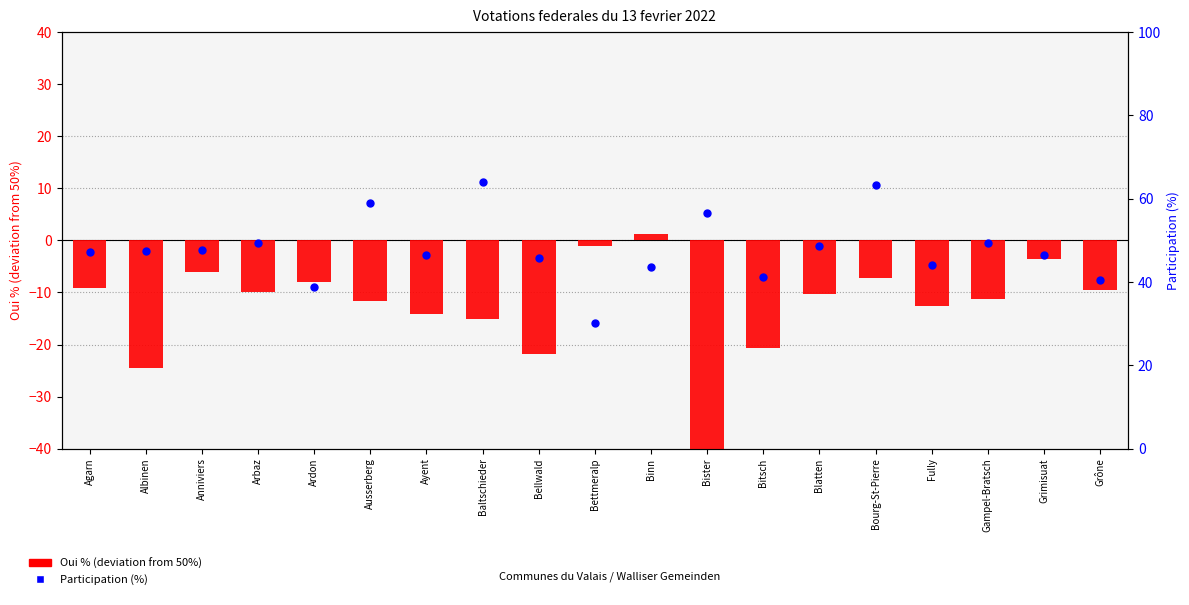

What are all the series names shown in the legend?

Oui %, Participation (%)